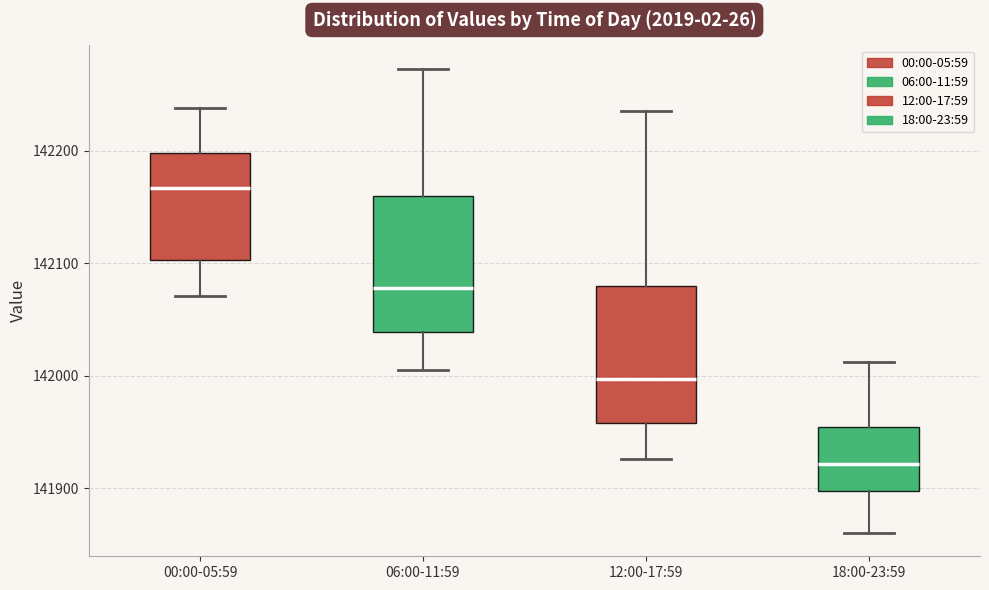

Reading left to right, transcribe this box plot: for each box, give where its median line is, the range the box spans, and where its two whiskers end, as read against the y-axis. The values are not printed on the chart, so give them approximately, as read against the axis.

00:00-05:59: median 142170, box 142100 to 142200, whiskers 142070 to 142240
06:00-11:59: median 142080, box 142040 to 142160, whiskers 142000 to 142270
12:00-17:59: median 142000, box 141960 to 142080, whiskers 141930 to 142240
18:00-23:59: median 141920, box 141900 to 141950, whiskers 141860 to 142010